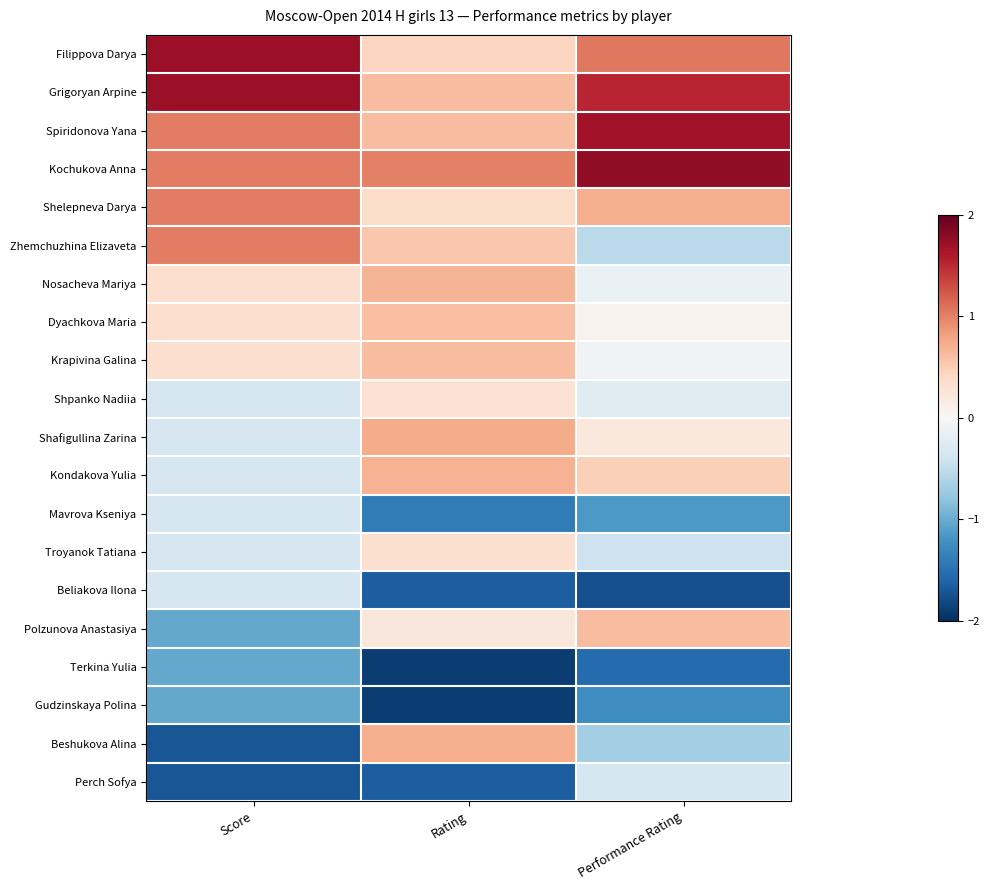

Reading right to left, list all the values displayed in this chart.

Filippova Darya: Performance Rating=1.1	Rating=0.4	Score=1.7
Grigoryan Arpine: Performance Rating=1.5	Rating=0.6	Score=1.7
Spiridonova Yana: Performance Rating=1.7	Rating=0.6	Score=1.0
Kochukova Anna: Performance Rating=1.8	Rating=1.0	Score=1.0
Shelepneva Darya: Performance Rating=0.7	Rating=0.4	Score=1.0
Zhemchuzhina Elizaveta: Performance Rating=-0.5	Rating=0.5	Score=1.0
Nosacheva Mariya: Performance Rating=-0.1	Rating=0.7	Score=0.3
Dyachkova Maria: Performance Rating=0.1	Rating=0.6	Score=0.3
Krapivina Galina: Performance Rating=-0.1	Rating=0.6	Score=0.3
Shpanko Nadiia: Performance Rating=-0.2	Rating=0.3	Score=-0.3
Shafigullina Zarina: Performance Rating=0.2	Rating=0.7	Score=-0.3
Kondakova Yulia: Performance Rating=0.5	Rating=0.7	Score=-0.3
Mavrova Kseniya: Performance Rating=-1.1	Rating=-1.4	Score=-0.3
Troyanok Tatiana: Performance Rating=-0.4	Rating=0.3	Score=-0.3
Beliakova Ilona: Performance Rating=-1.8	Rating=-1.6	Score=-0.3
Polzunova Anastasiya: Performance Rating=0.6	Rating=0.2	Score=-1.0
Terkina Yulia: Performance Rating=-1.5	Rating=-1.9	Score=-1.0
Gudzinskaya Polina: Performance Rating=-1.2	Rating=-1.9	Score=-1.0
Beshukova Alina: Performance Rating=-0.7	Rating=0.7	Score=-1.7
Perch Sofya: Performance Rating=-0.4	Rating=-1.6	Score=-1.7